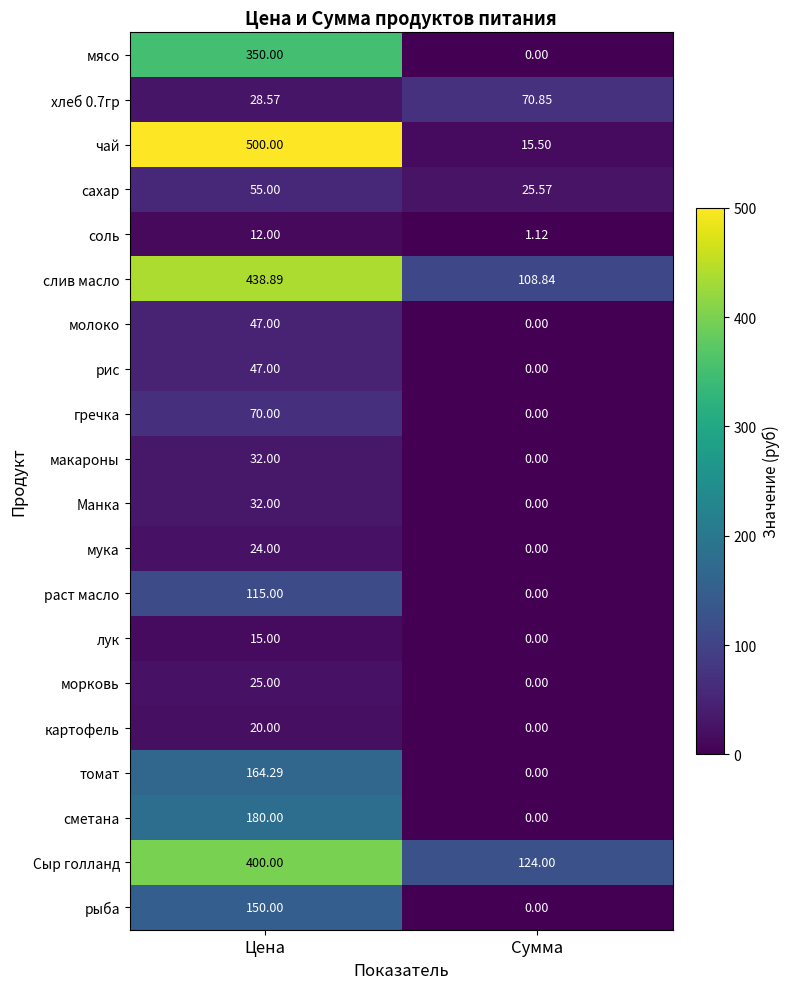

Between Цена and Сумма, which series saw the biggest shift?

чай